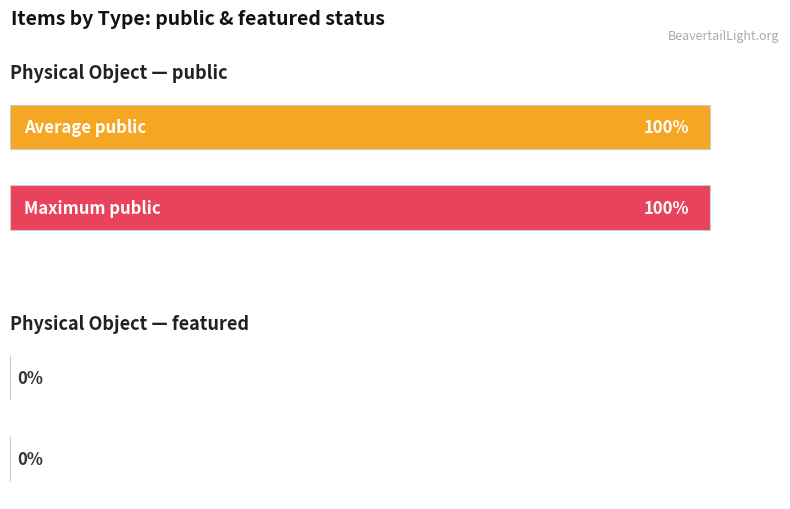

True or false: featured has a value of 0 at Physical Object.

True